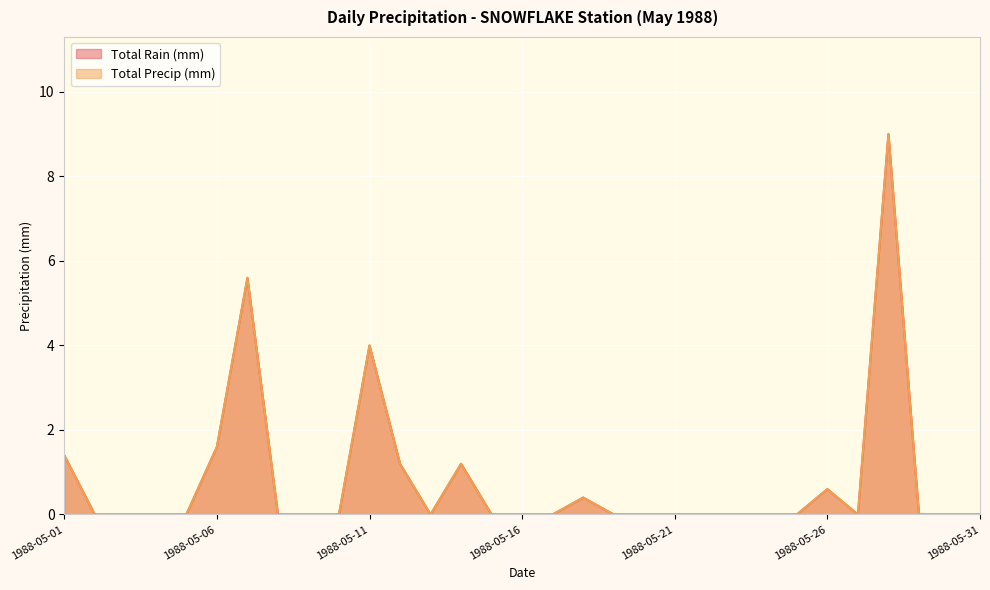

Which series changed the most between 1988-05-17 and 1988-05-31?

Total Rain (mm)